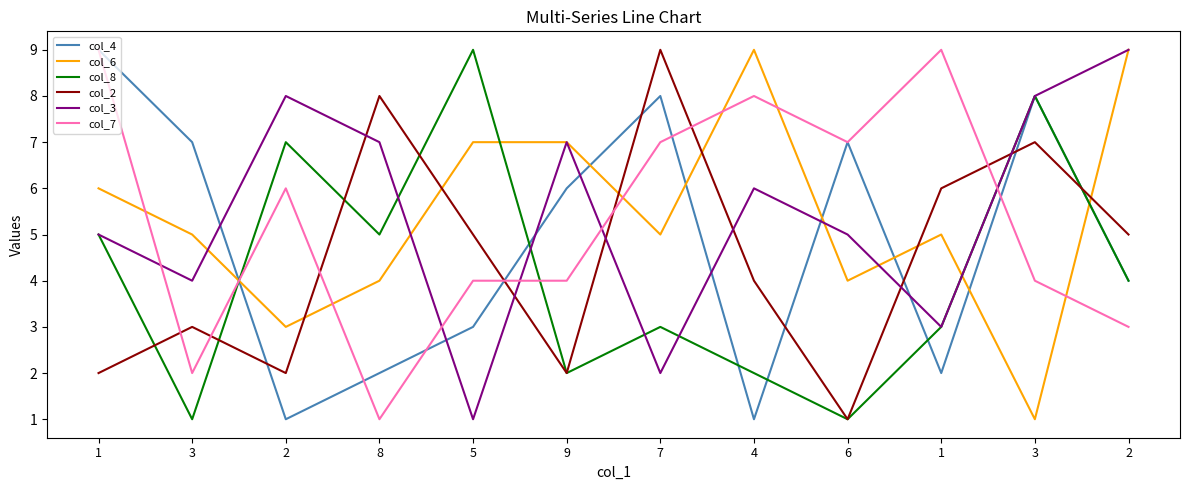

Which series has the largest total across all categories?

col_6